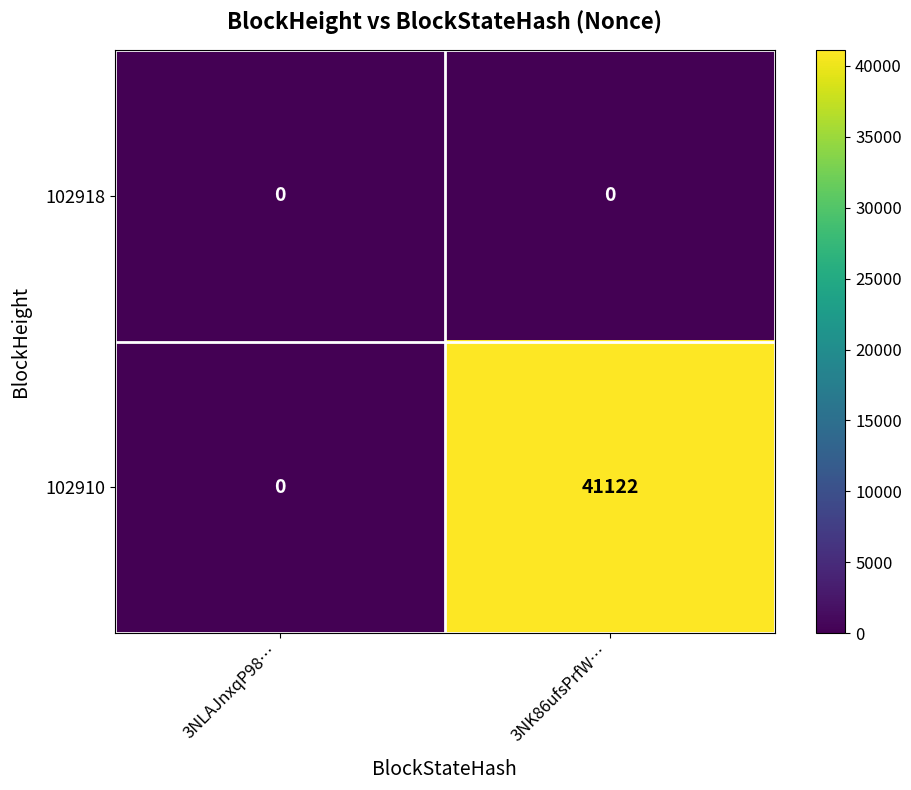

Which series has the largest range (max minus min)?

102910